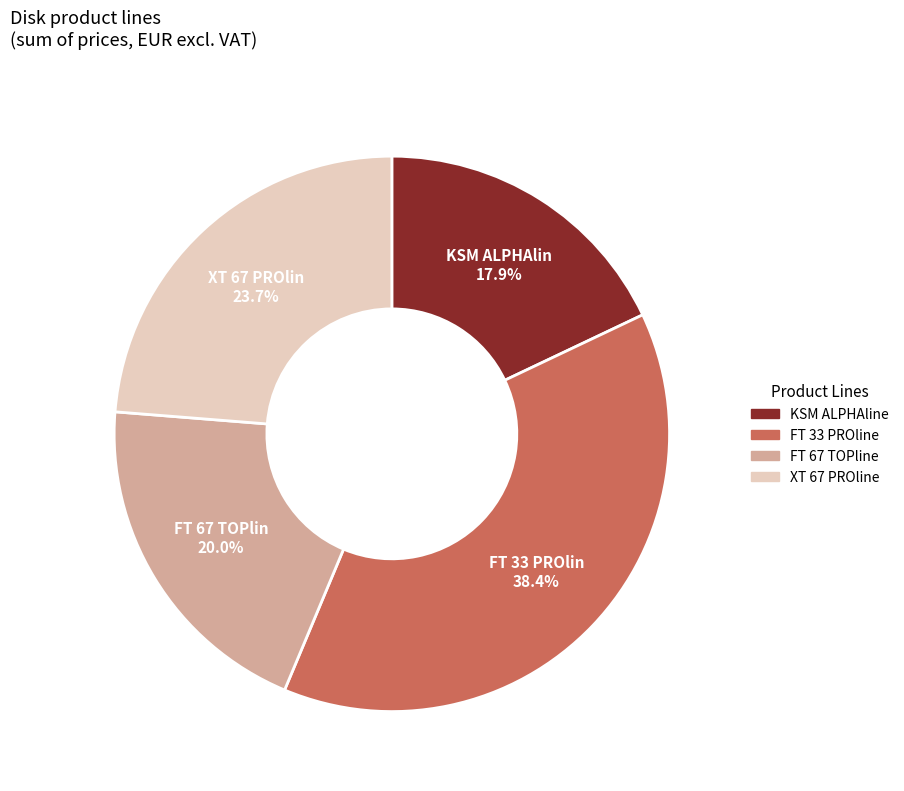

To the nearest percent, what portion does KSM ALPHAline represent?

18%